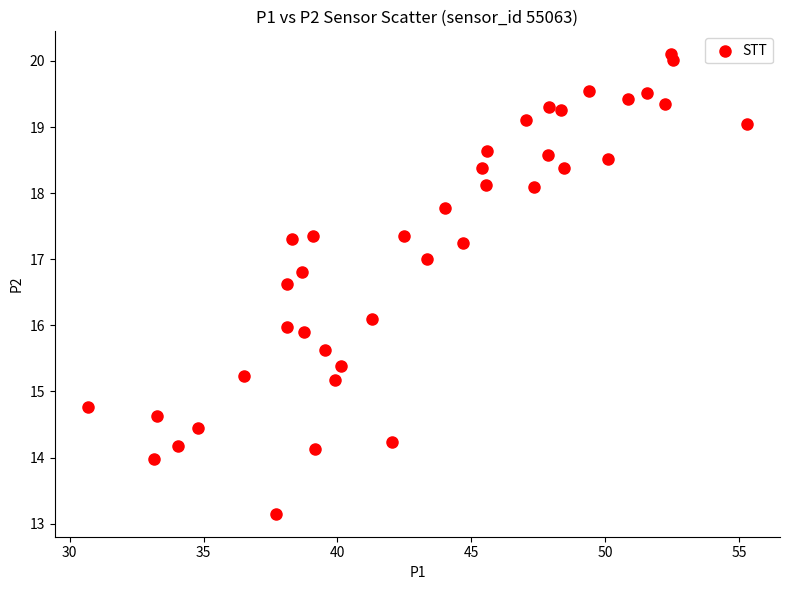

What is the range of X values (max minus min)?

24.6